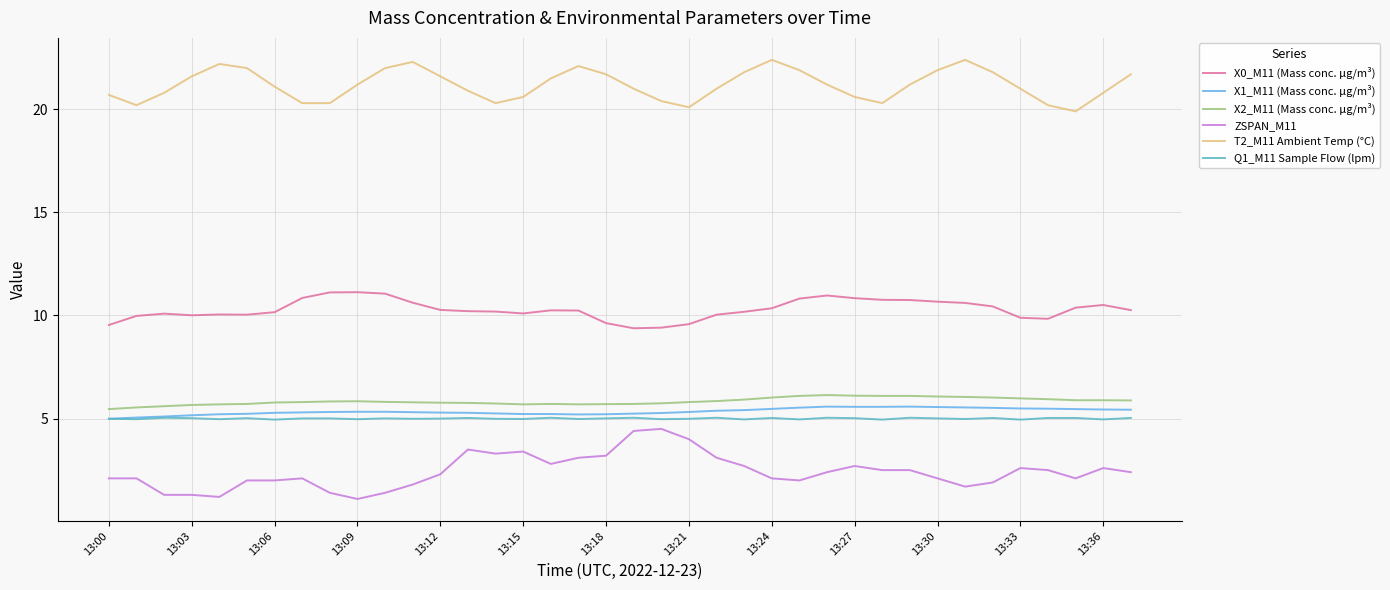

Count the number of categories in the chart.

38